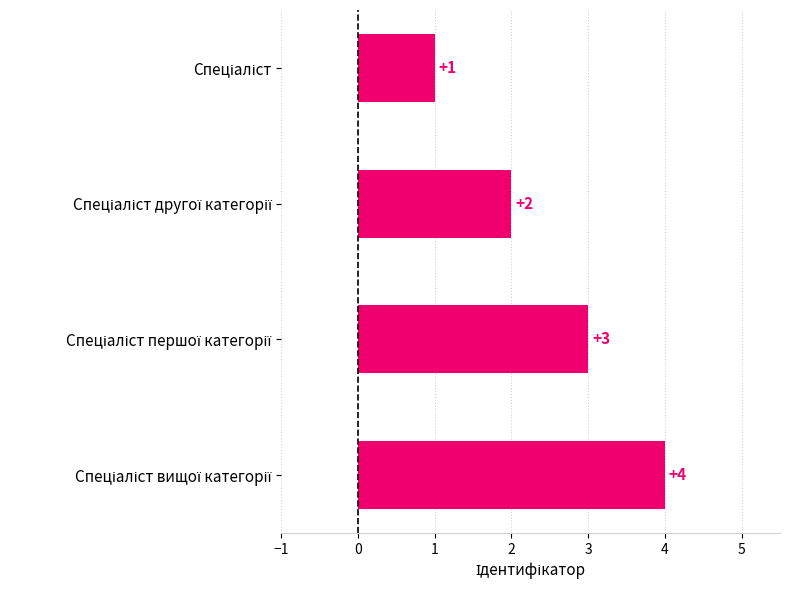

What is the maximum value shown in the chart?

4